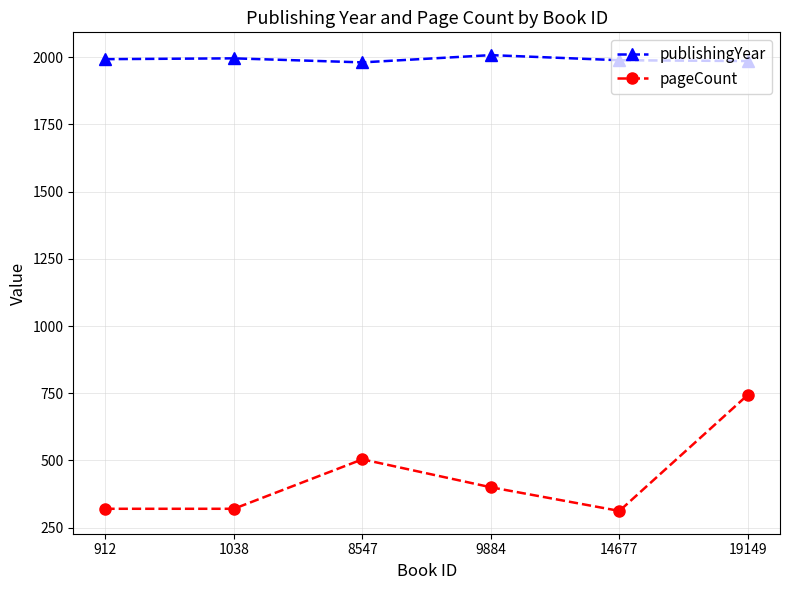

At 8547, list the series in order from largest to smallest.

publishingYear, pageCount